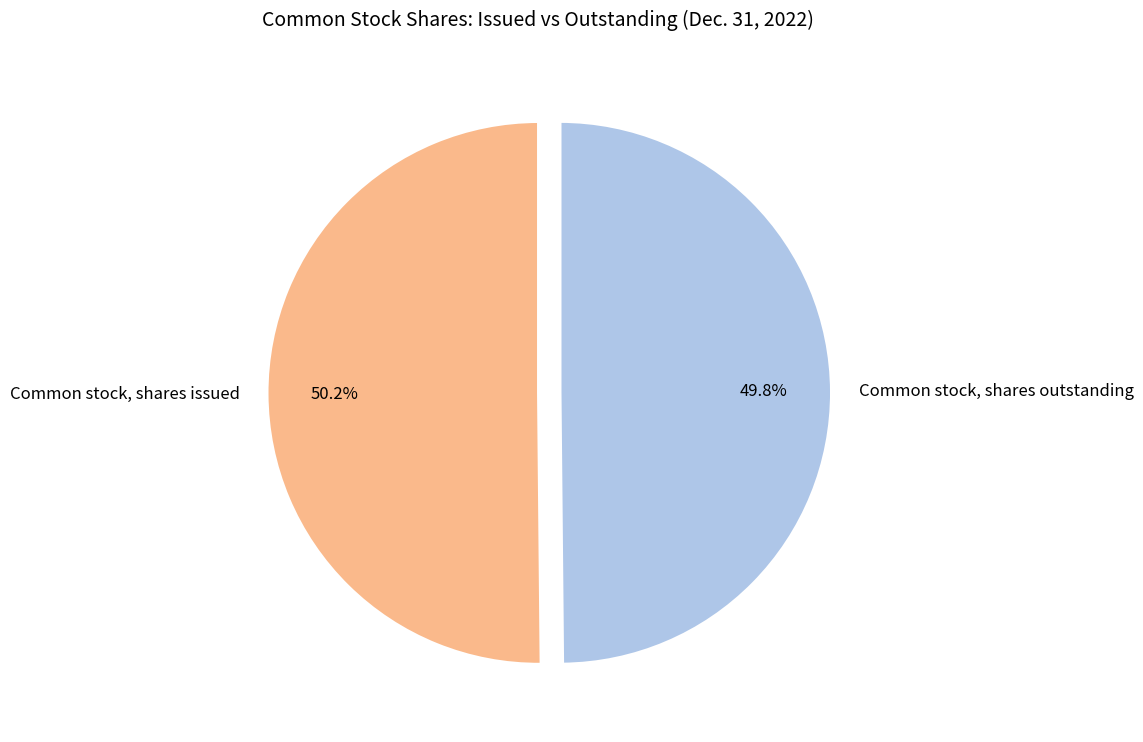

What is the ratio of the value at Common stock, shares issued to the value at Common stock, shares outstanding?

1.0